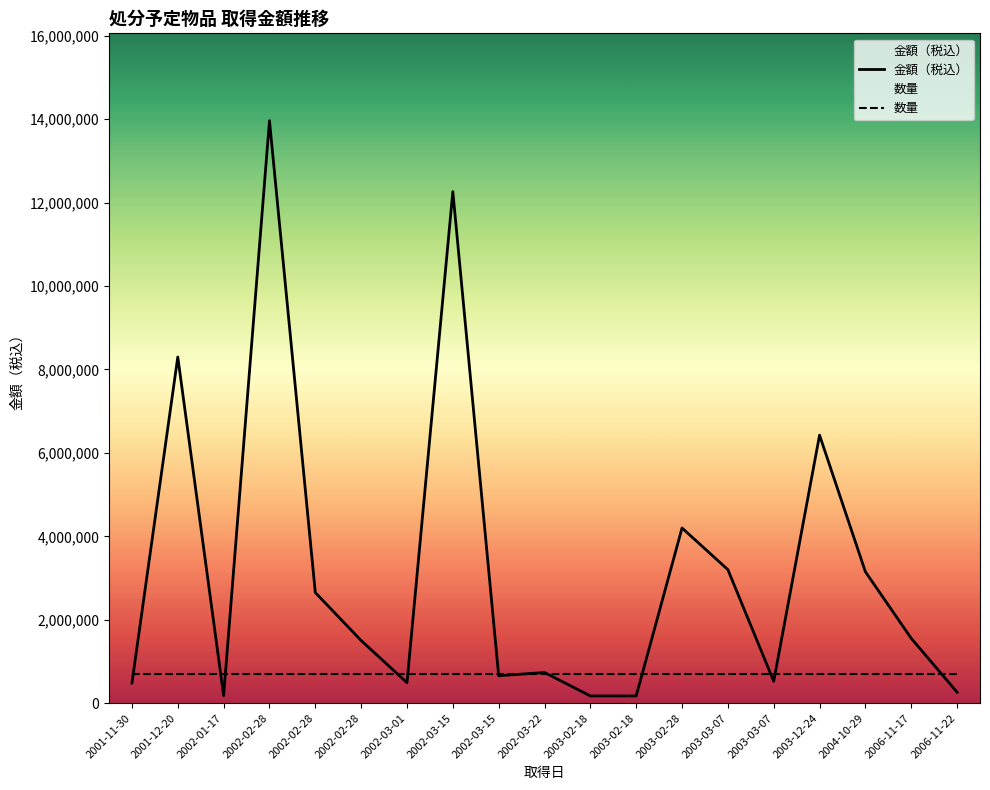

What is the maximum value shown in the chart?

13965000